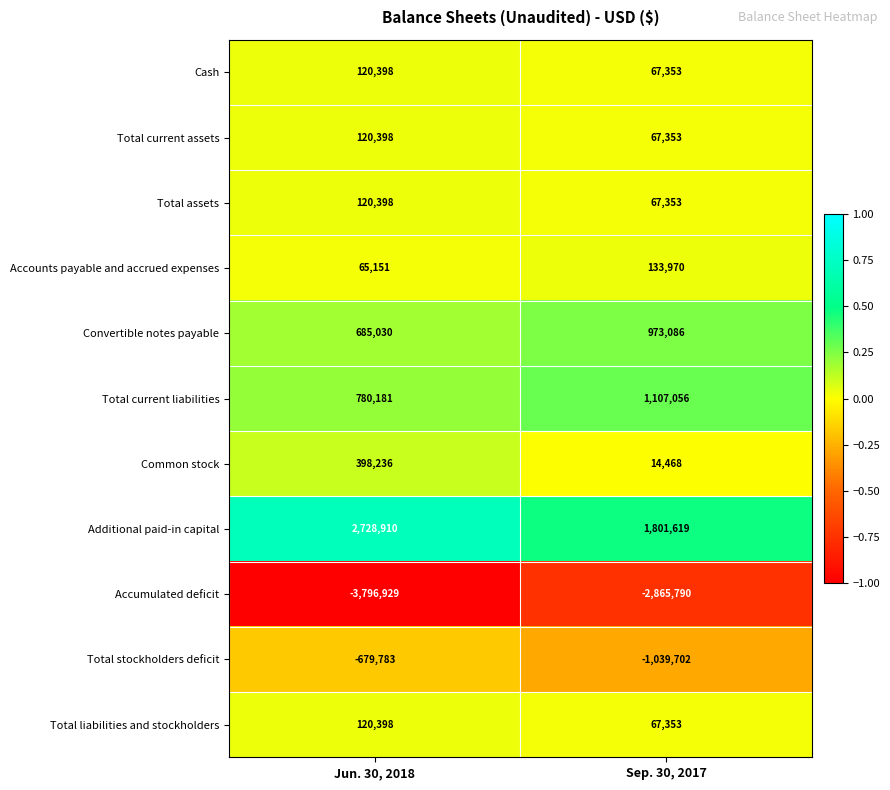

Reading left to right, extract all data points from this chart.

Cash: 120398	67353
Total current assets: 120398	67353
Total assets: 120398	67353
Accounts payable and accrued expenses: 65151	133970
Convertible notes payable: 685030	973086
Total current liabilities: 780181	1107056
Common stock: 398236	14468
Additional paid-in capital: 2728910	1801619
Accumulated deficit: -3796929	-2865790
Total stockholders deficit: -679783	-1039702
Total liabilities and stockholders: 120398	67353